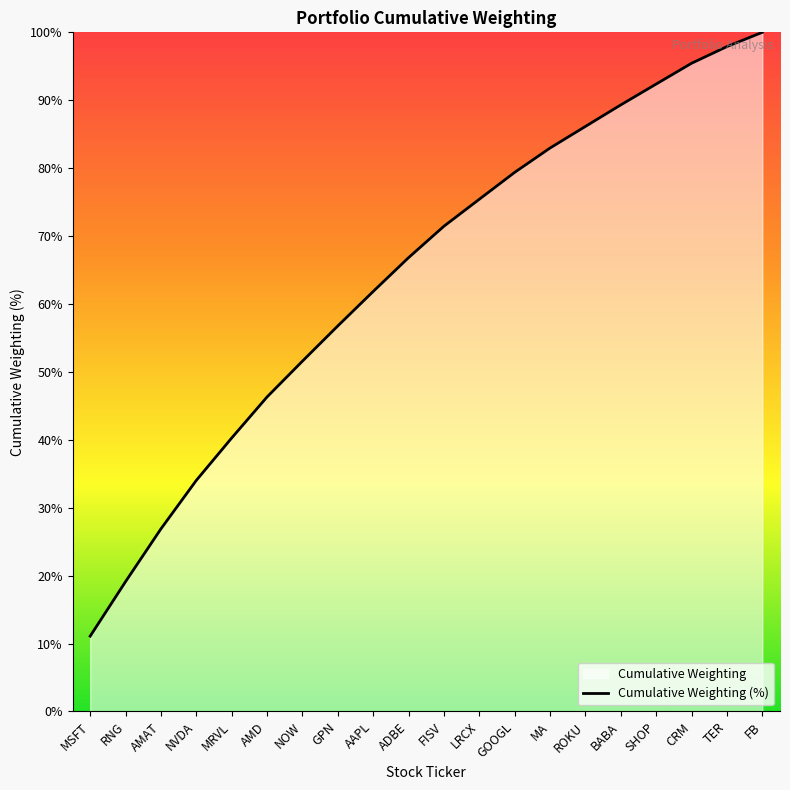

How many values exceed 71?

10